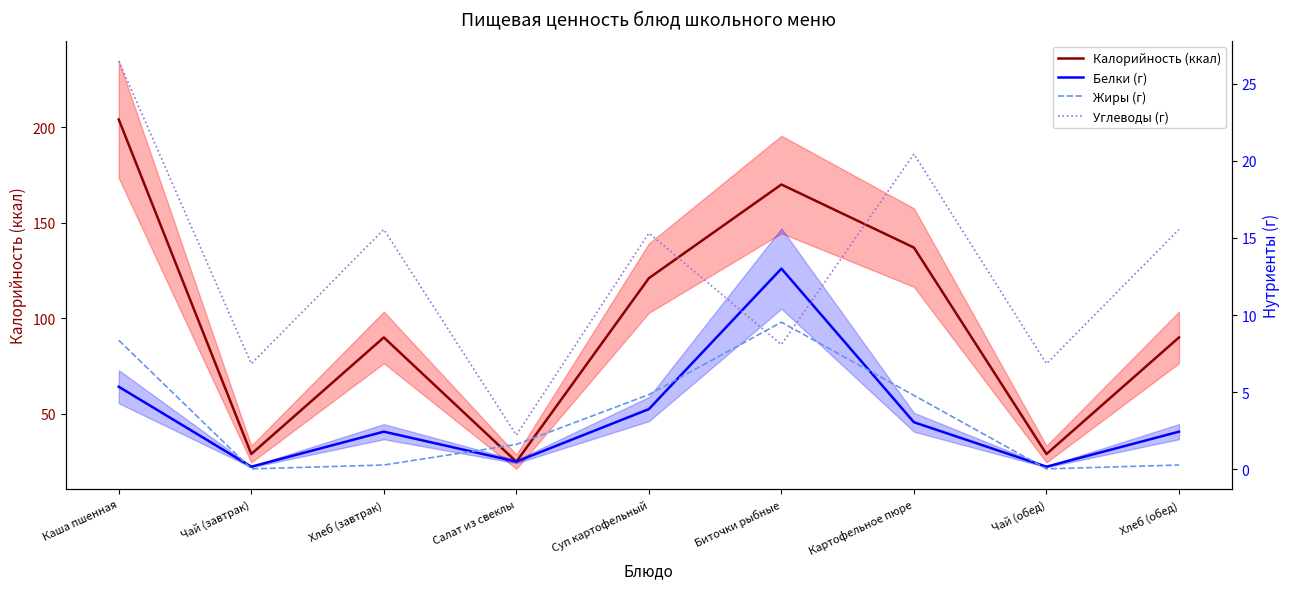

Reading left to right, transcribe all the data shown in this chart.

Калорийность (ккал): 204.0	29.0	90.0	25.0	121.0	170.0	137.0	29.0	90.0
Белки (г): 5.4	0.2	2.5	0.5	3.9	13.0	3.1	0.2	2.5
Жиры (г): 8.4	0.0	0.3	1.6	4.8	9.5	4.8	0.0	0.3
Углеводы (г): 26.5	6.8	15.6	2.2	15.3	8.1	20.4	6.8	15.6